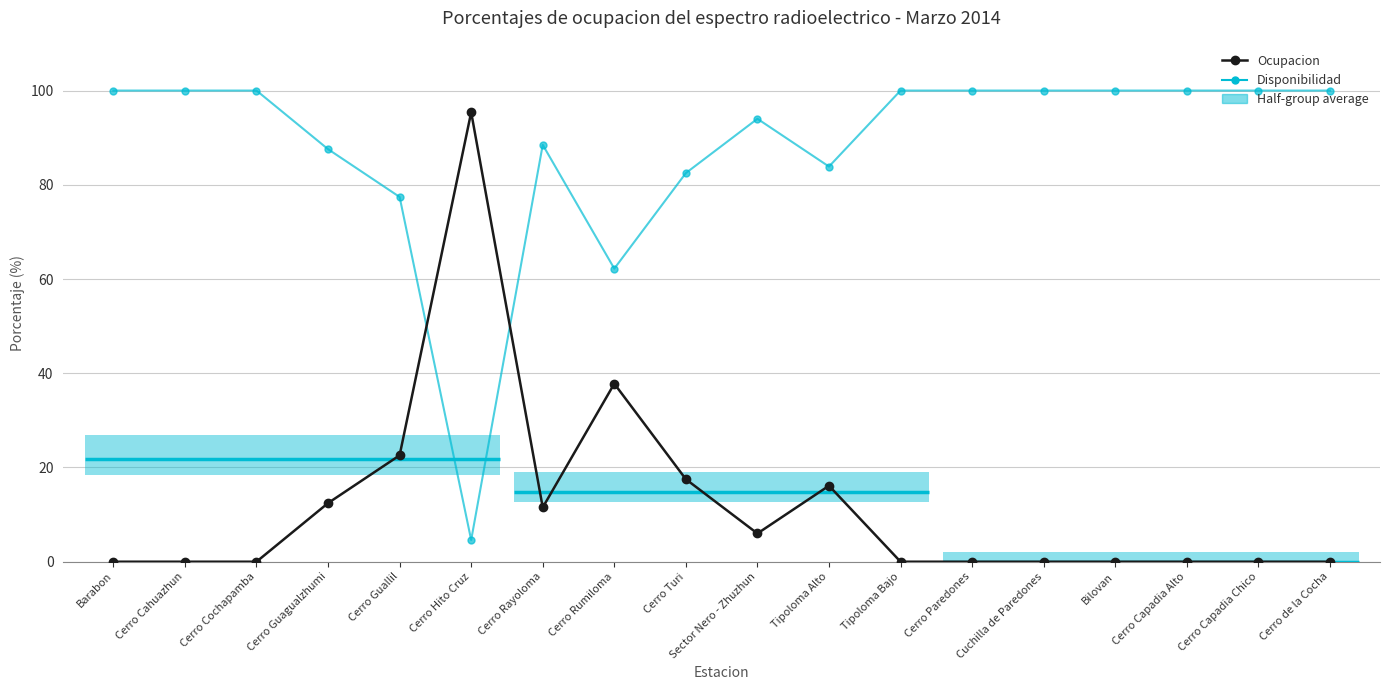

Which series has the widest spread of values?

Disponibilidad